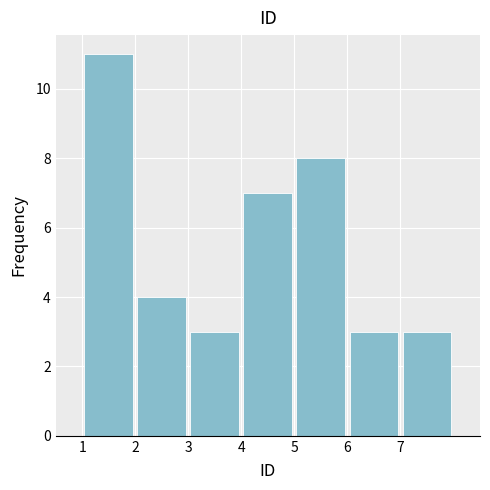

Reading left to right, list every bar in this chart as the range it spans on the x-axis followed by its height. The values are not printed on the chart, so give them approximately, as read against the axis.

1 to 2: 11
2 to 3: 4
3 to 4: 3
4 to 5: 7
5 to 6: 8
6 to 7: 3
7 to 8: 3